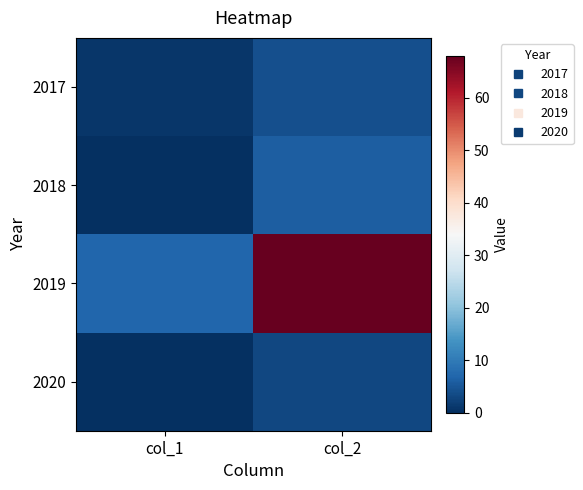

What is the total value across all series at col_2?

81